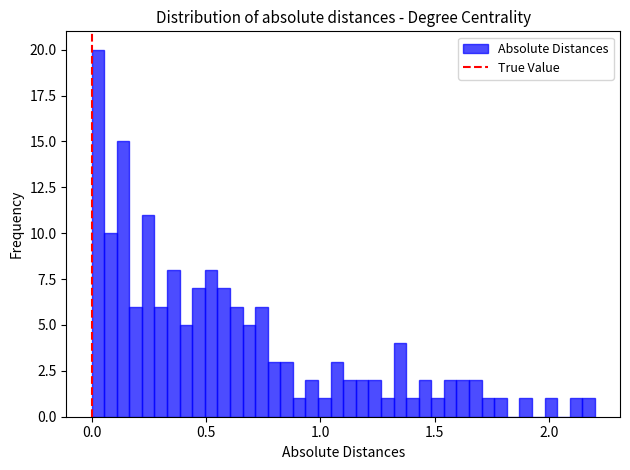

Around what value on the x-axis is the tallest bar? Give the approximate position of its centre, as read against the axis.

0.05